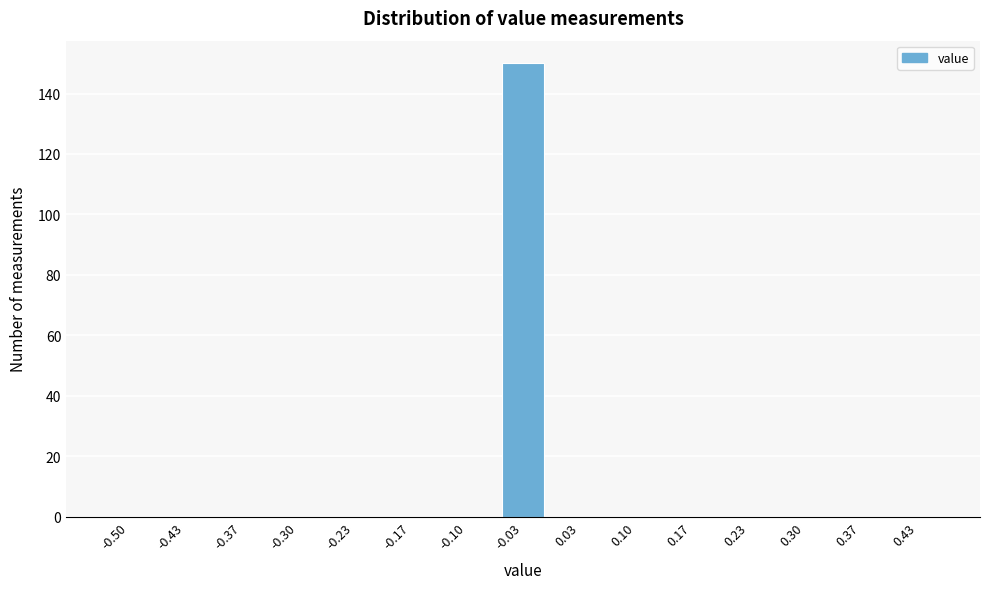

Reading right to left, what are all the values shown in this chart?

0.43=0	0.37=0	0.30=0	0.23=0	0.17=0	0.10=0	0.03=0	-0.03=150	-0.10=0	-0.17=0	-0.23=0	-0.30=0	-0.37=0	-0.43=0	-0.50=0